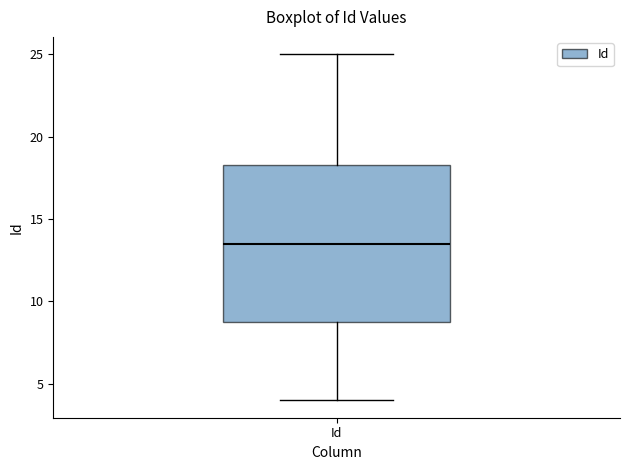

Read this box plot against the y-axis: the position of the median line, the range covered by the box, and the ends of both whiskers. The values are not printed on the chart, so give them approximately, as read against the axis.

median 13.5, box 9.0 to 18.5, whiskers 4.0 to 25.0